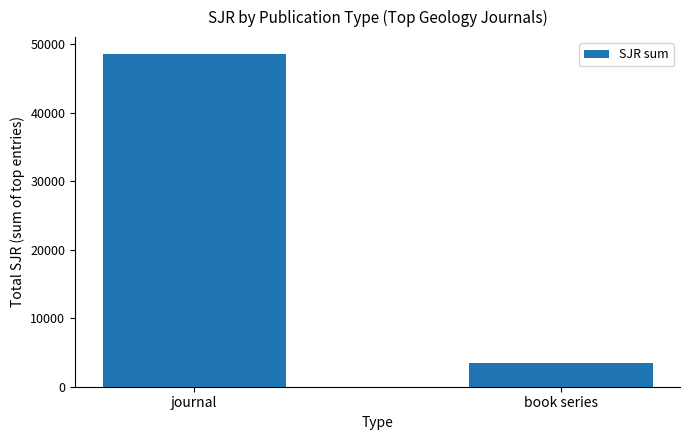

Rank the categories by value from highest to lowest.

journal, book series